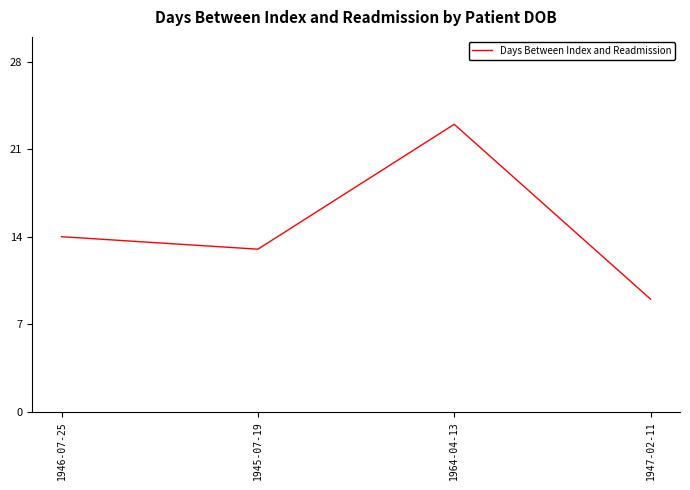

True or false: the data shows 15 at 1947-02-11.

False